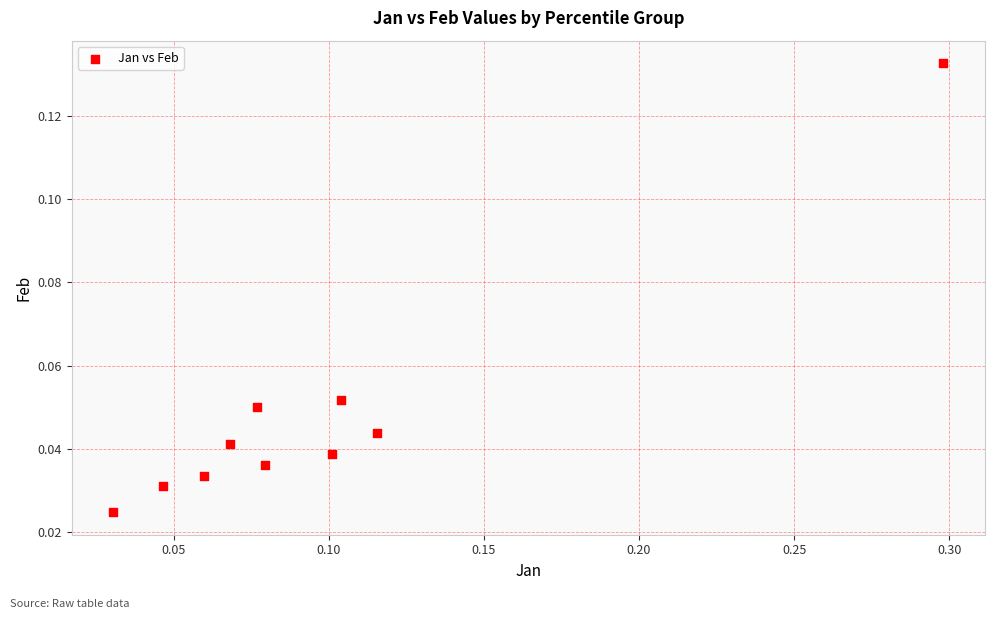

What is the range of X values (max minus min)?

0.3